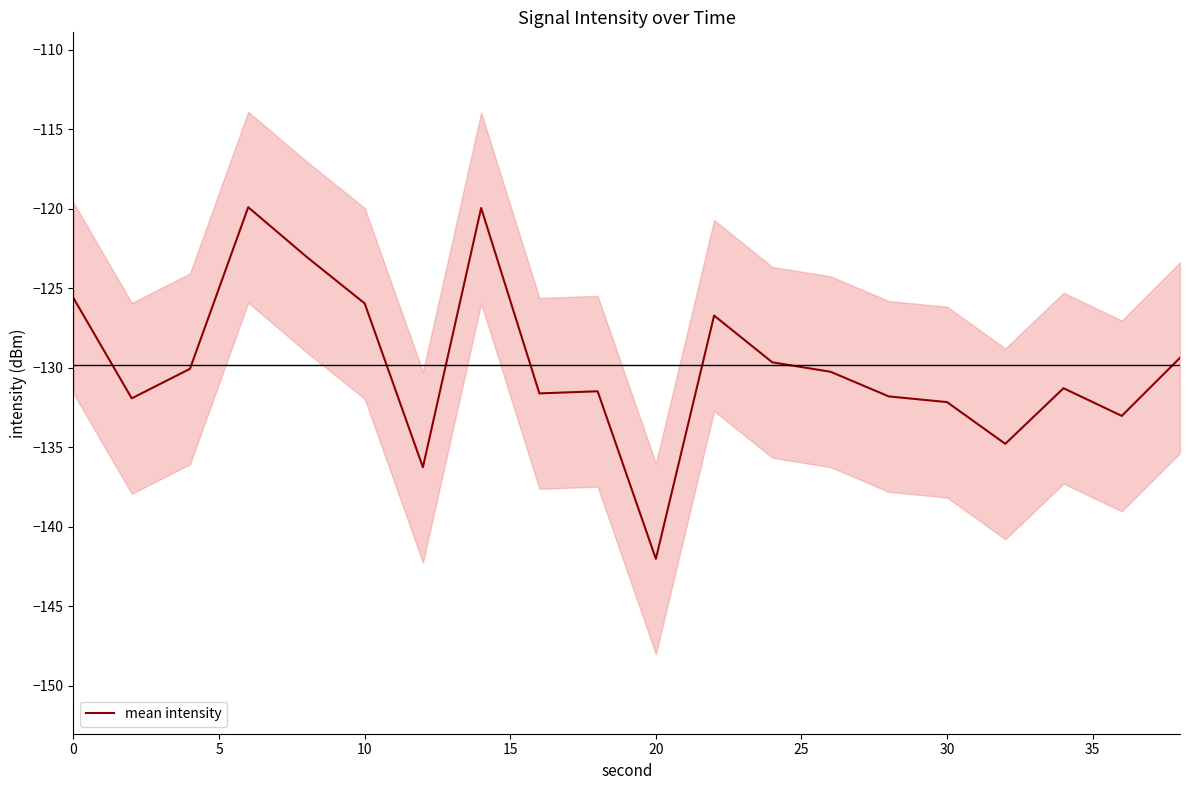

What is the maximum value for mean intensity?

-119.9